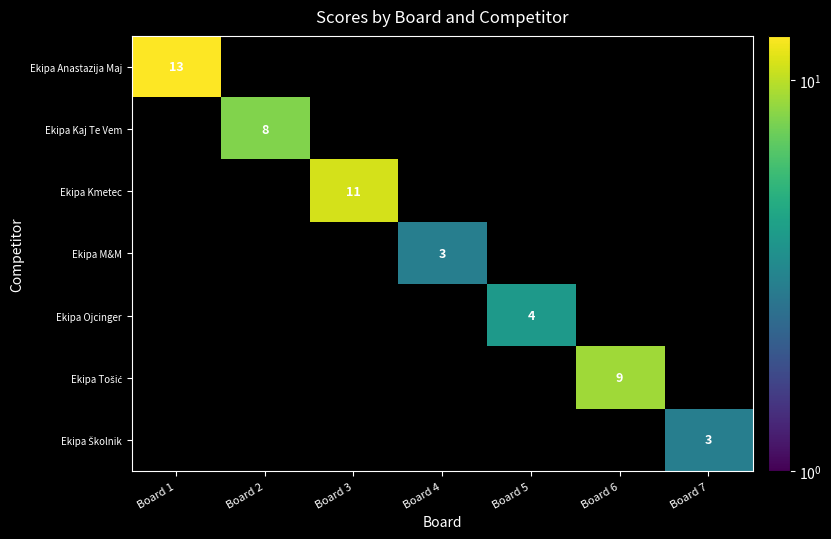

How many data points does each series have?

7